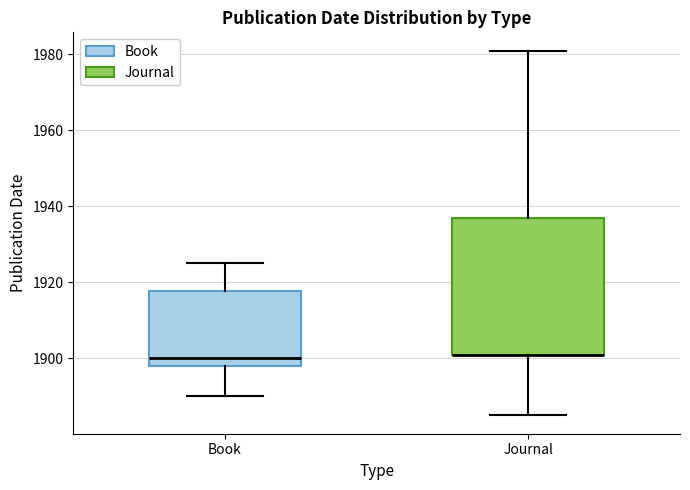

Which box is the tallest, from its lower edge to its upper edge?

Journal